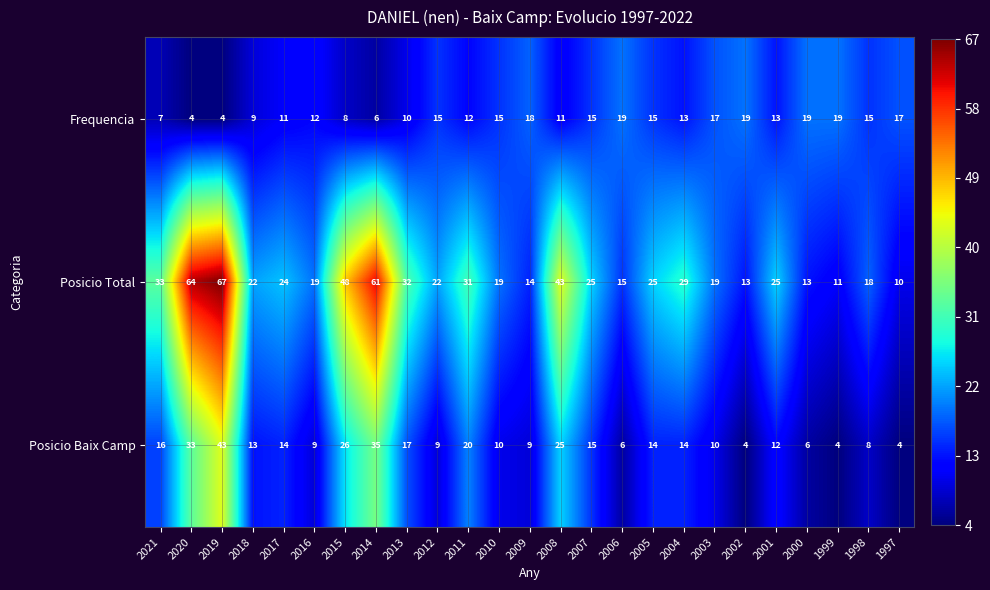

The value of Posicio Total at 2012 is 5. True or false?

False